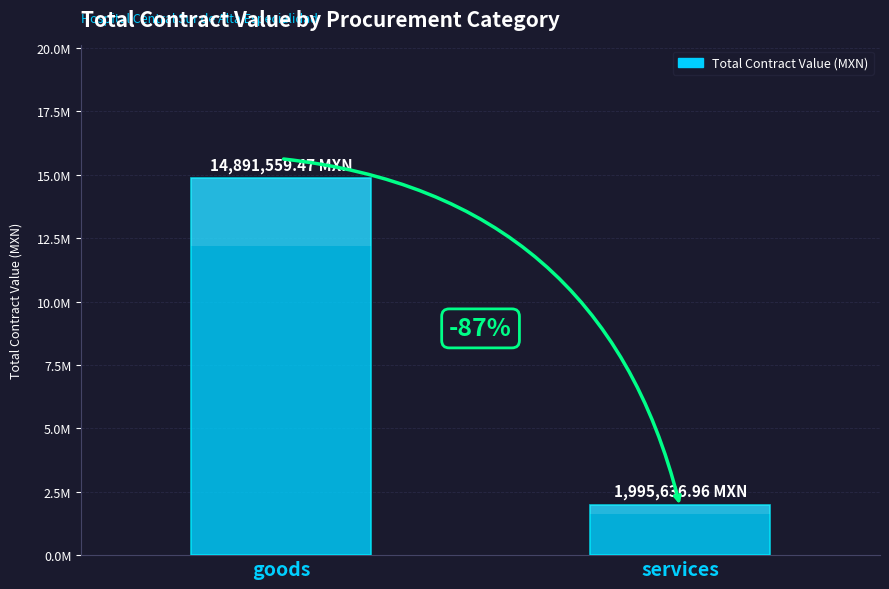

How many data points does each series have?

2